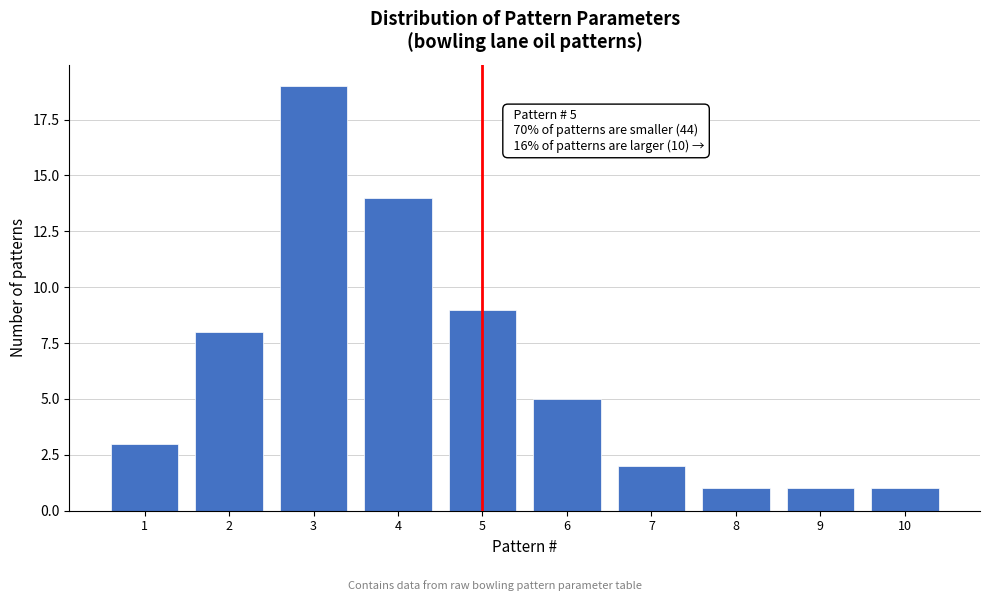

Reading left to right, transcribe all the data shown in this chart.

1=3	2=8	3=19	4=14	5=9	6=5	7=2	8=1	9=1	10=1